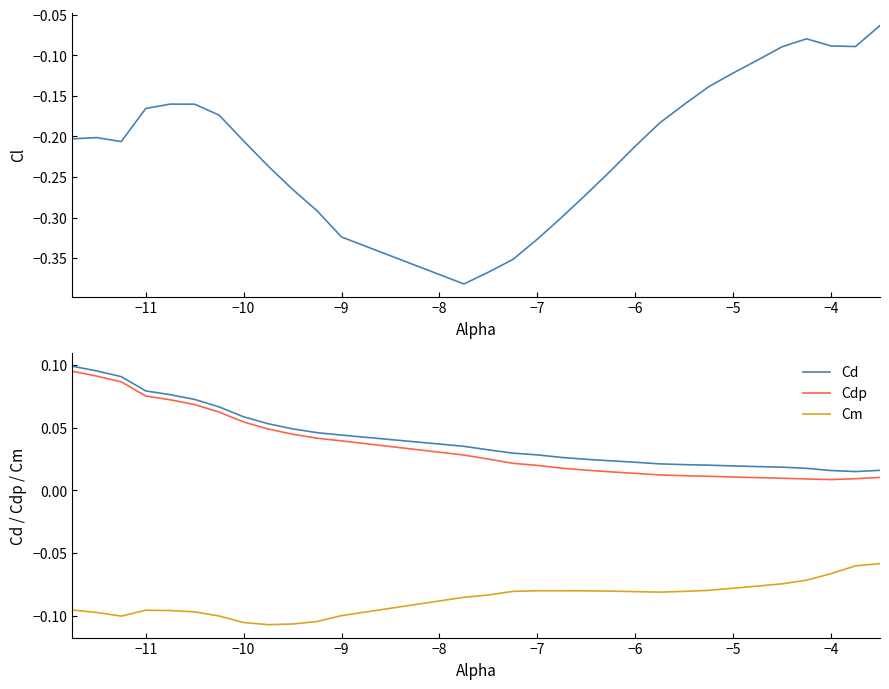

How many series are shown in this chart?

4